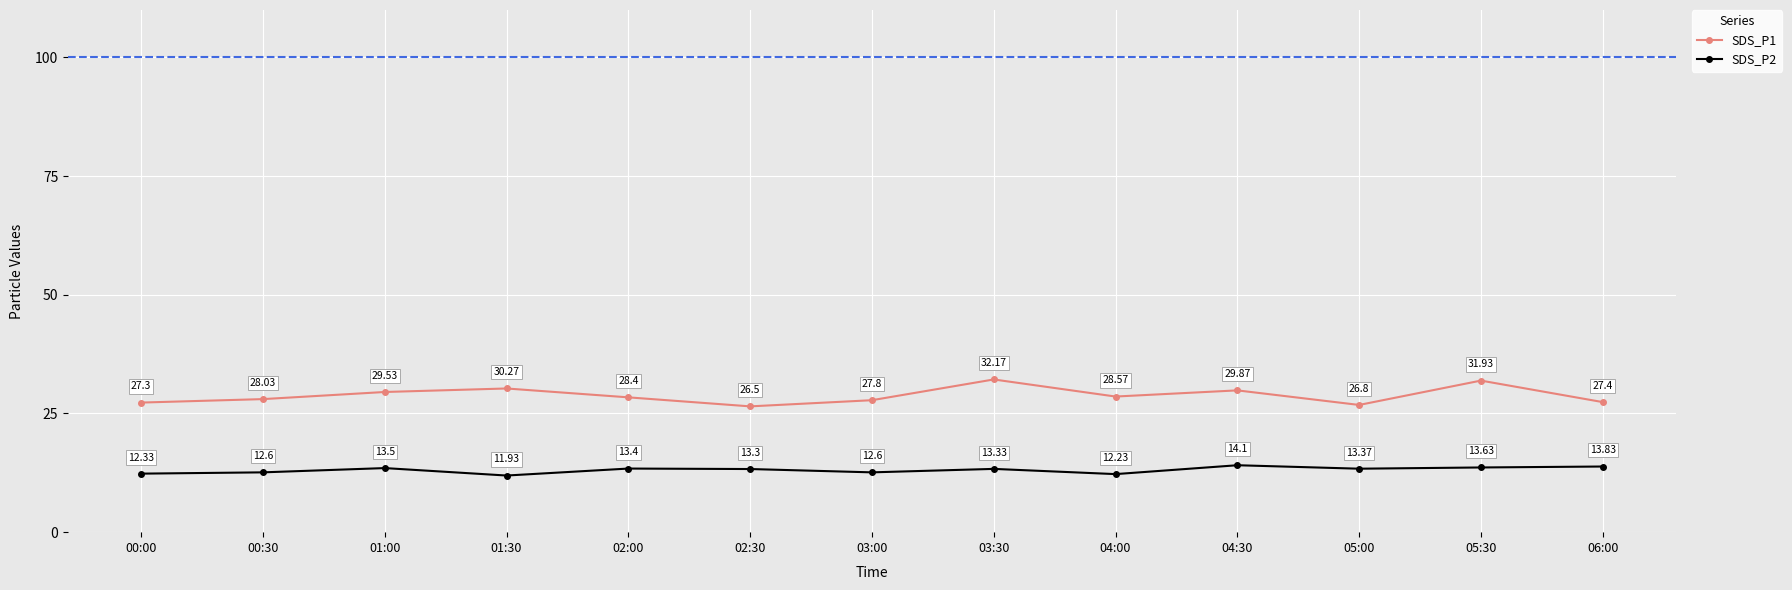

Which series has the largest total across all categories?

SDS_P1